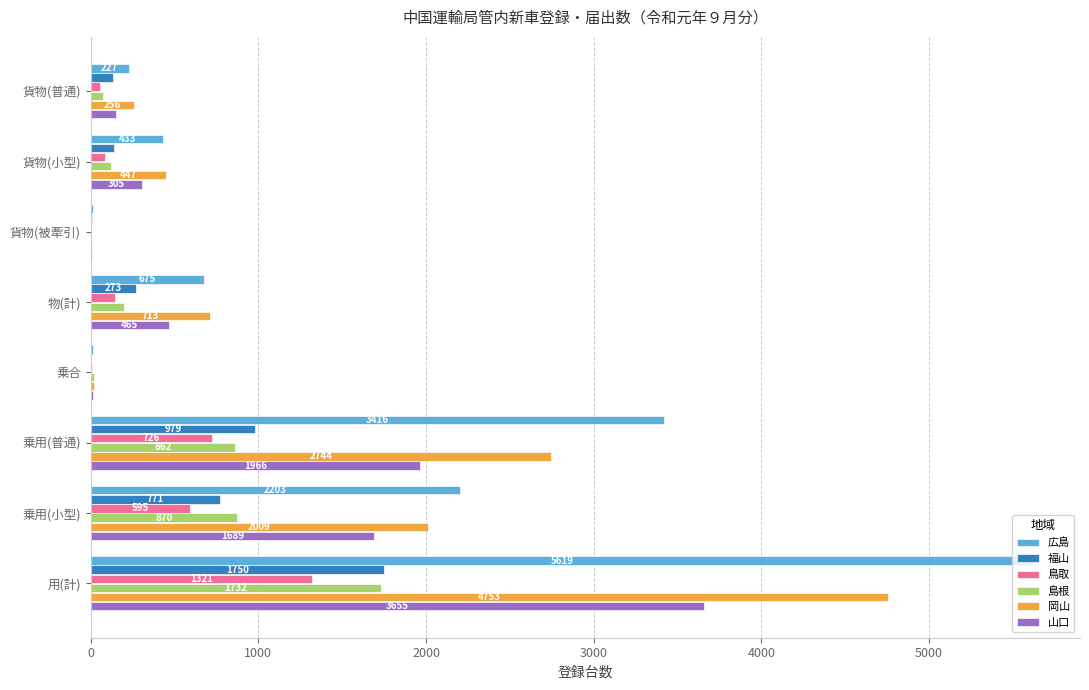

Which series has the largest total across all categories?

広島